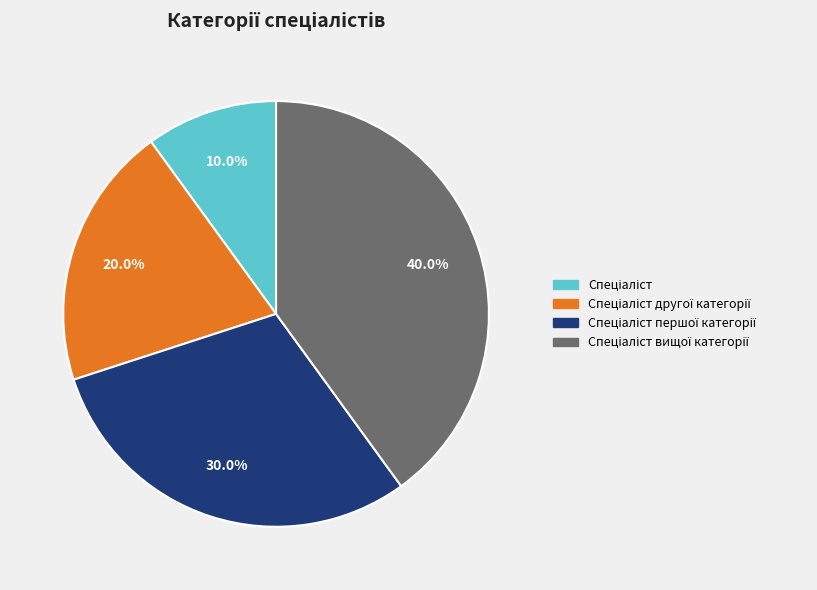

How many segments does this pie chart have?

4